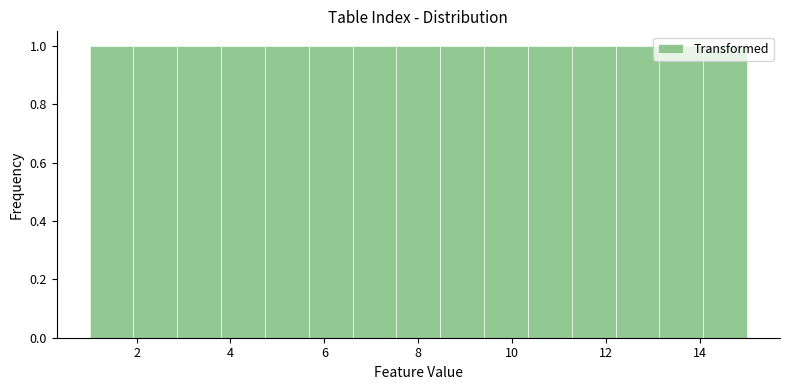

Reading left to right, transcribe this chart: for each bar, give the range it covers on the x-axis and its height. Neither the bar edges nor the heights are printed on the chart, so give them approximately, as read against the axes.

1.0 to 2.0: 1
2.0 to 2.8: 1
2.8 to 3.8: 1
3.8 to 4.8: 1
4.8 to 5.6: 1
5.6 to 6.6: 1
6.6 to 7.6: 1
7.6 to 8.4: 1
8.4 to 9.4: 1
9.4 to 10.4: 1
10.4 to 11.2: 1
11.2 to 12.2: 1
12.2 to 13.2: 1
13.2 to 14.0: 1
14.0 to 15.0: 1